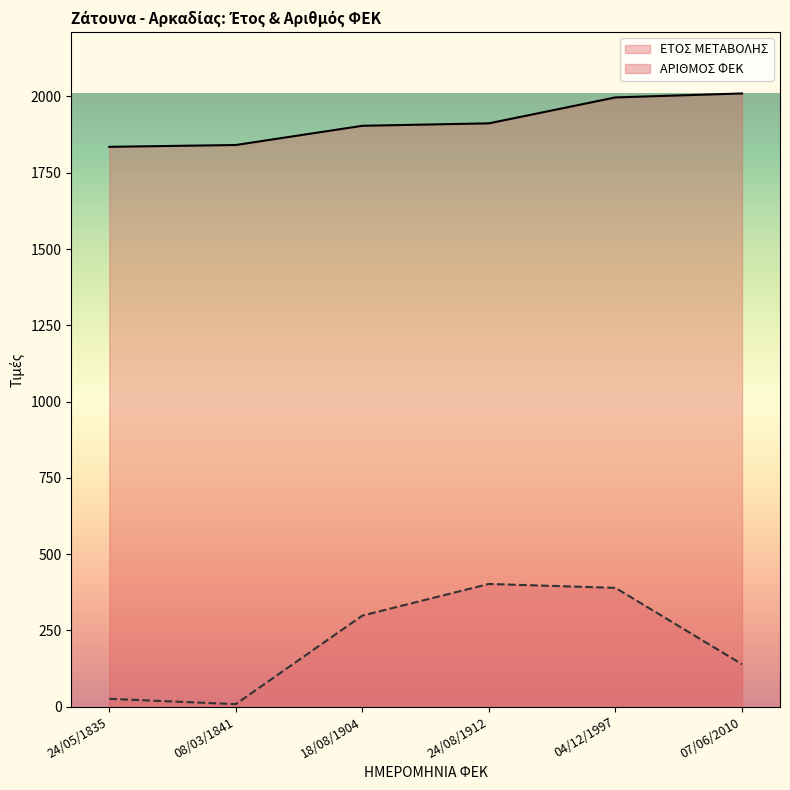

Does the chart display data point markers on the line(s)?

No